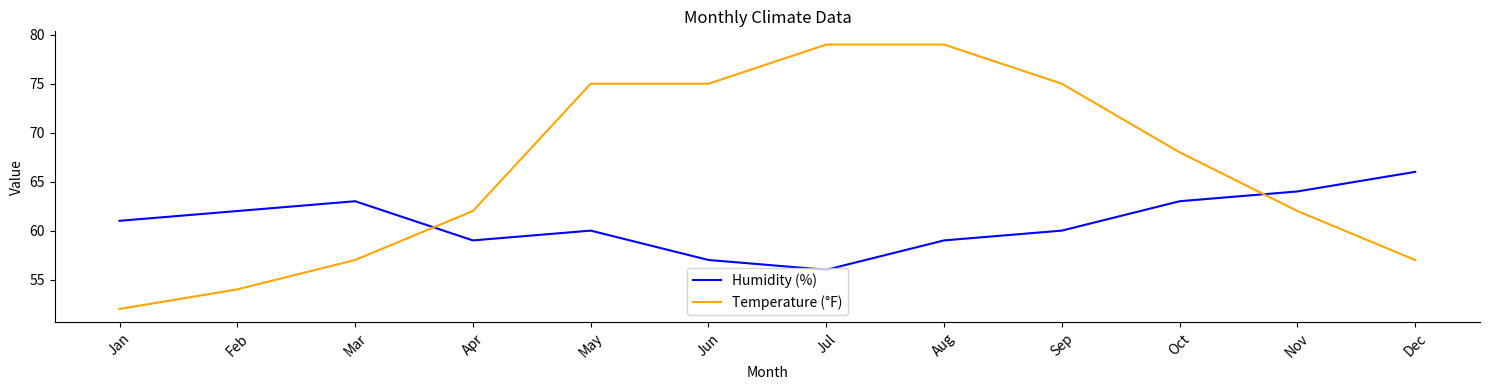

How many lines are shown in the chart?

2